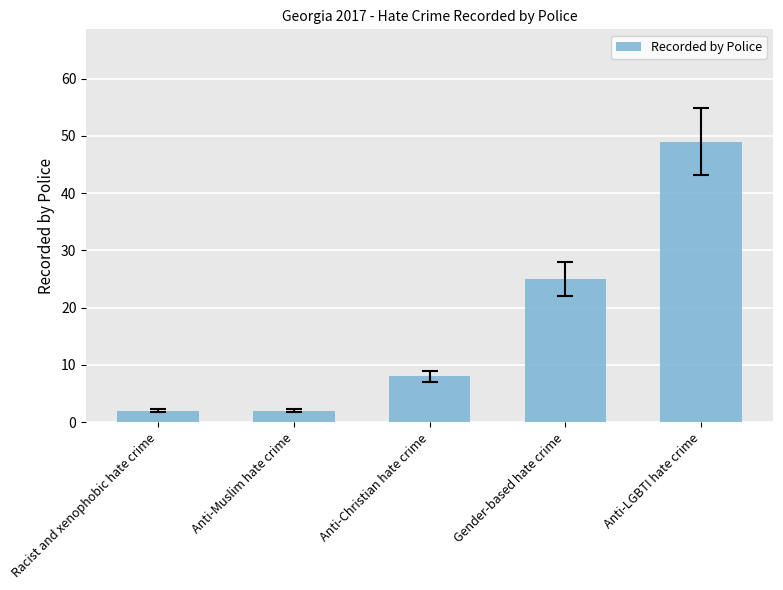

True or false: the data shows 71 at Anti-LGBTI hate crime.

False